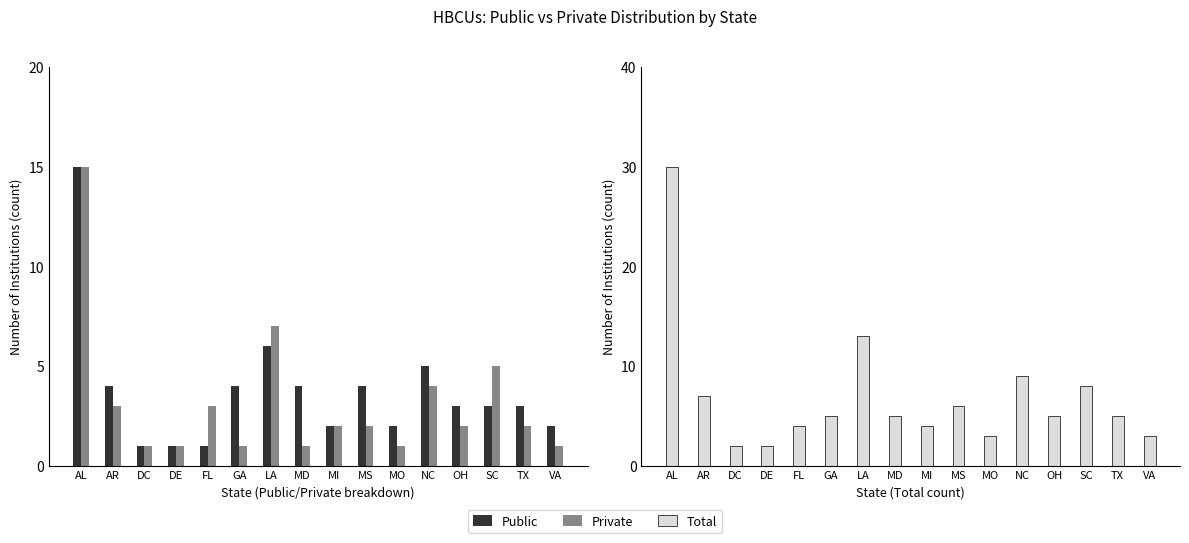

What is the average value of the Private series?

3